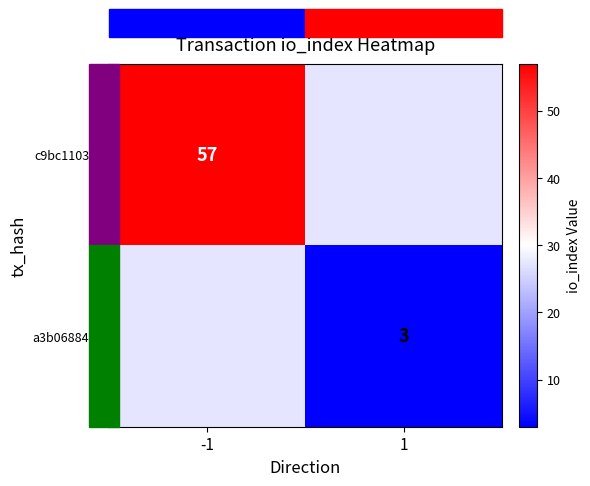

The a3b06884... series shows 3 at 1. True or false?

True